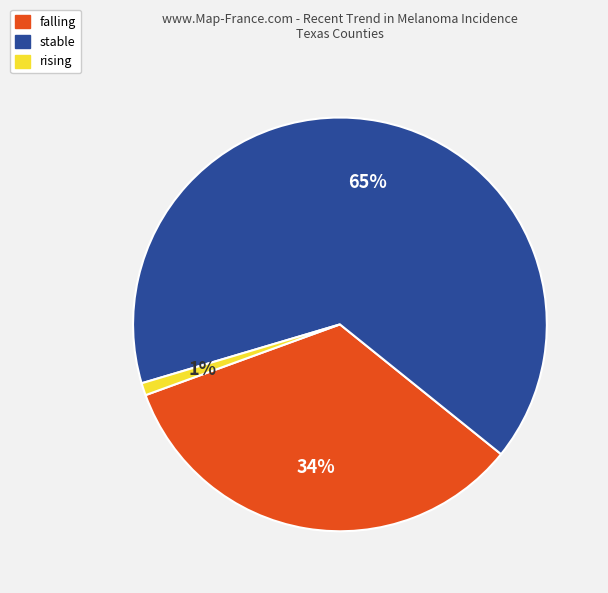

Count the number of slices in the pie.

3